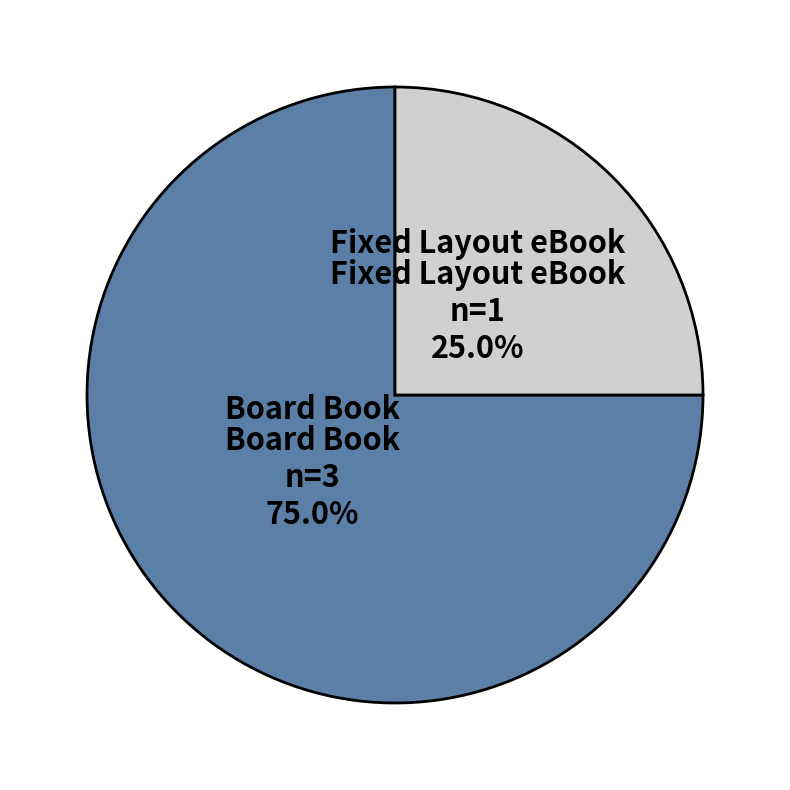

Between Board Book and Fixed Layout eBook, which is larger?

Board Book